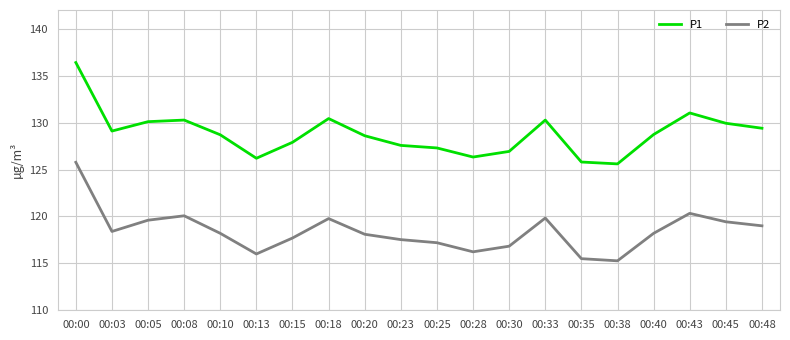

Rank the series by their average value, from highest to lowest.

P1, P2